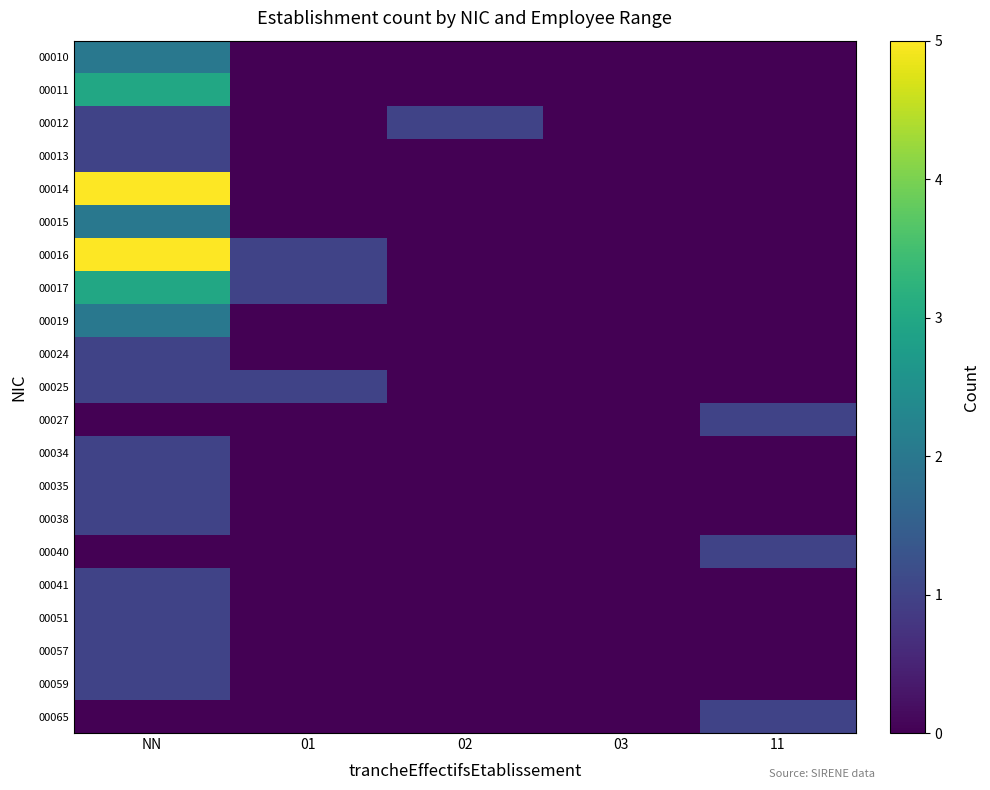

Rank the series at NN from highest to lowest value.

00014, 00016, 00011, 00017, 00010, 00015, 00019, 00012, 00013, 00024, 00025, 00034, 00035, 00038, 00041, 00051, 00057, 00059, 00027, 00040, 00065